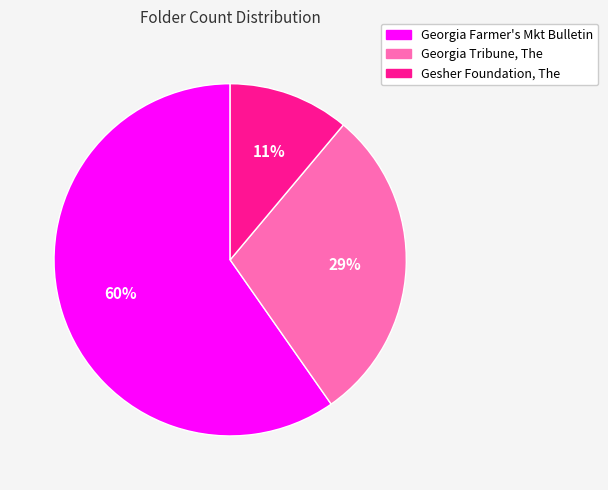

Is there any slice that represents more than half of the pie?

Yes